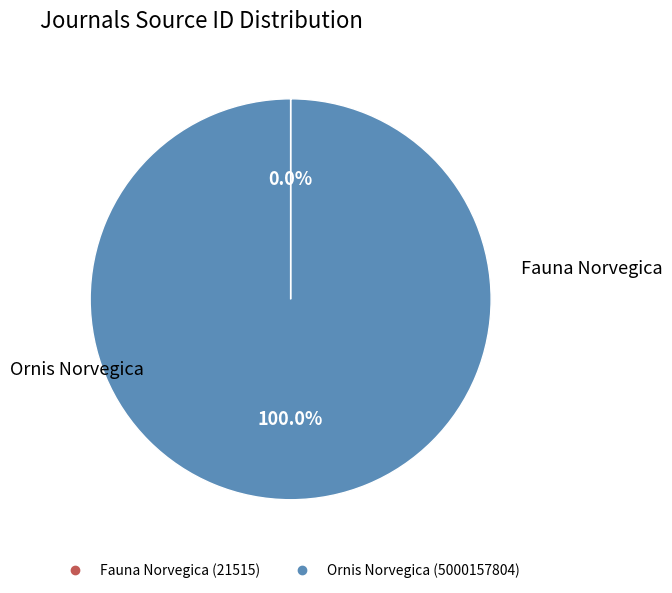

The Ornis Norvegica slice represents 100% of the pie. True or false?

True